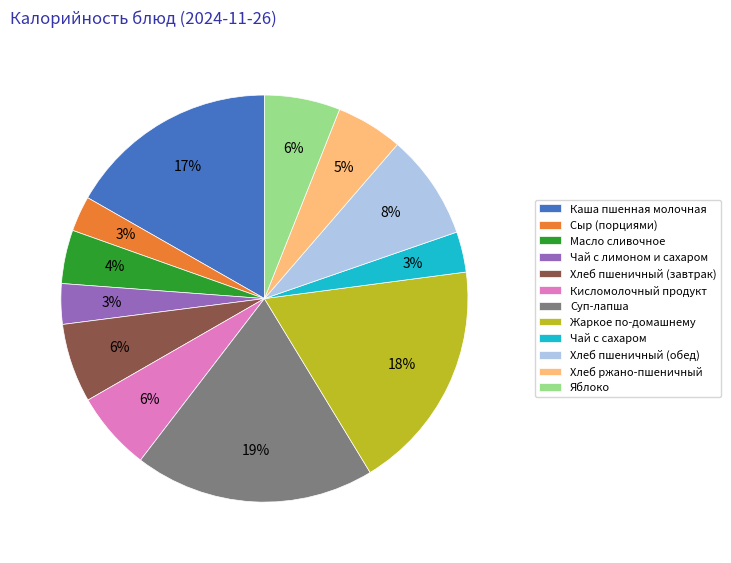

Combined, do Суп-лапша and Хлеб пшеничный (завтрак) account for over 50%?

No